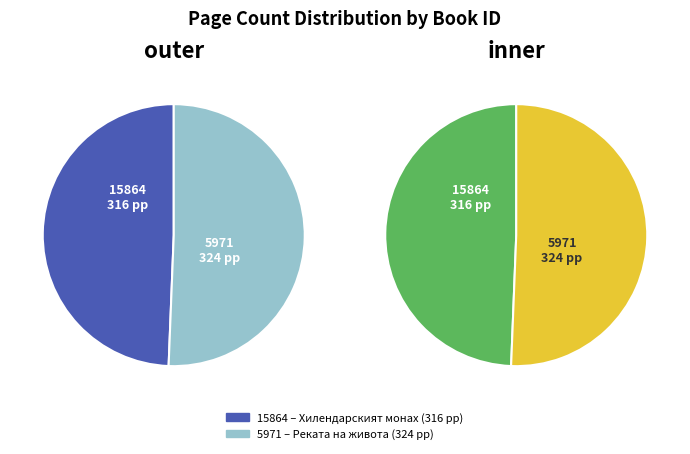

Rank the categories by value from lowest to highest.

15864, 5971